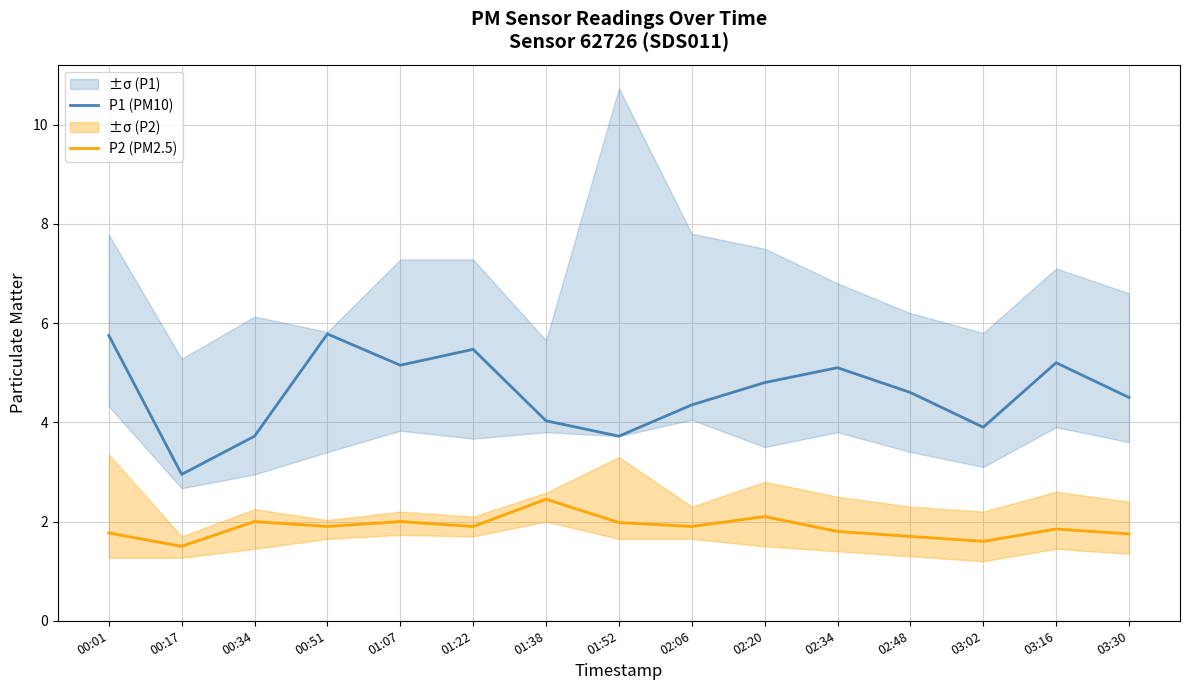

What is the maximum value shown in the chart?

5.8